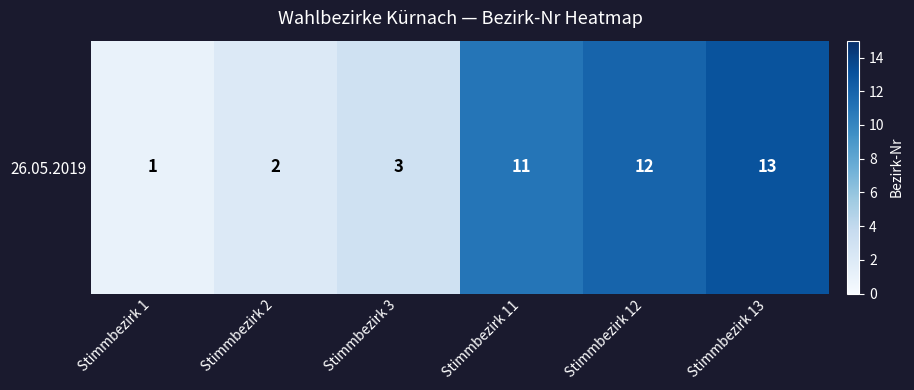

Approximately how many times larger is the value at Stimmbezirk 12 compared to Stimmbezirk 2?

6.0